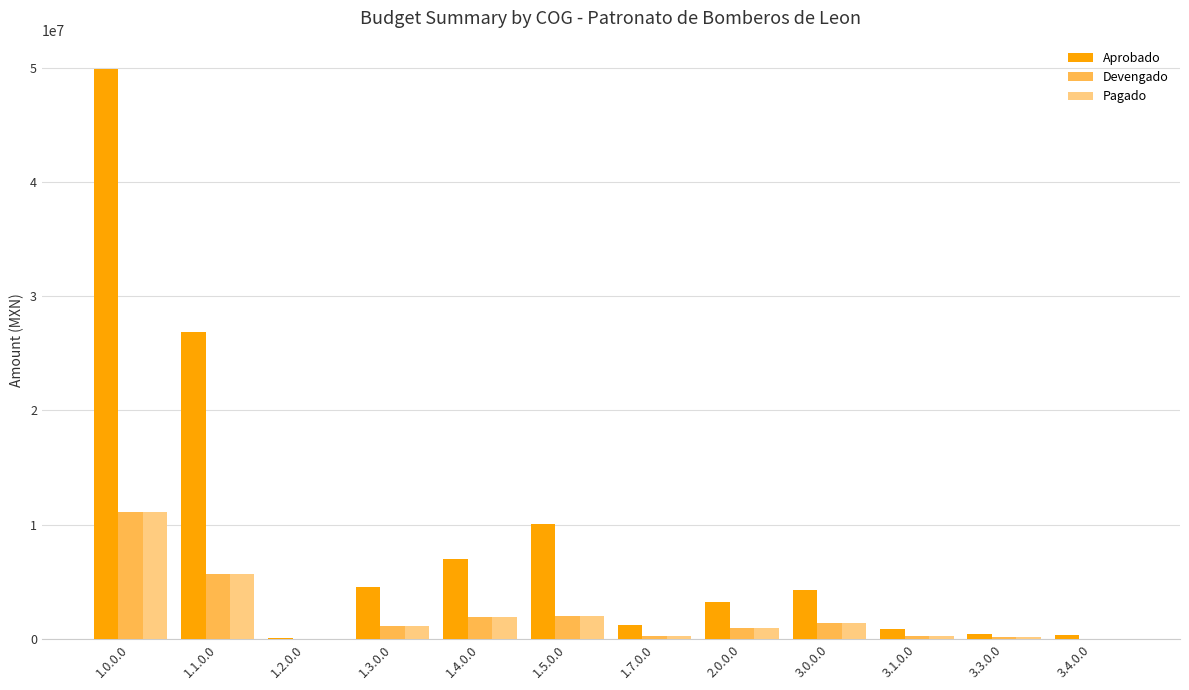

The value of Pagado at 3.4.0.0 is 23548.0. True or false?

True